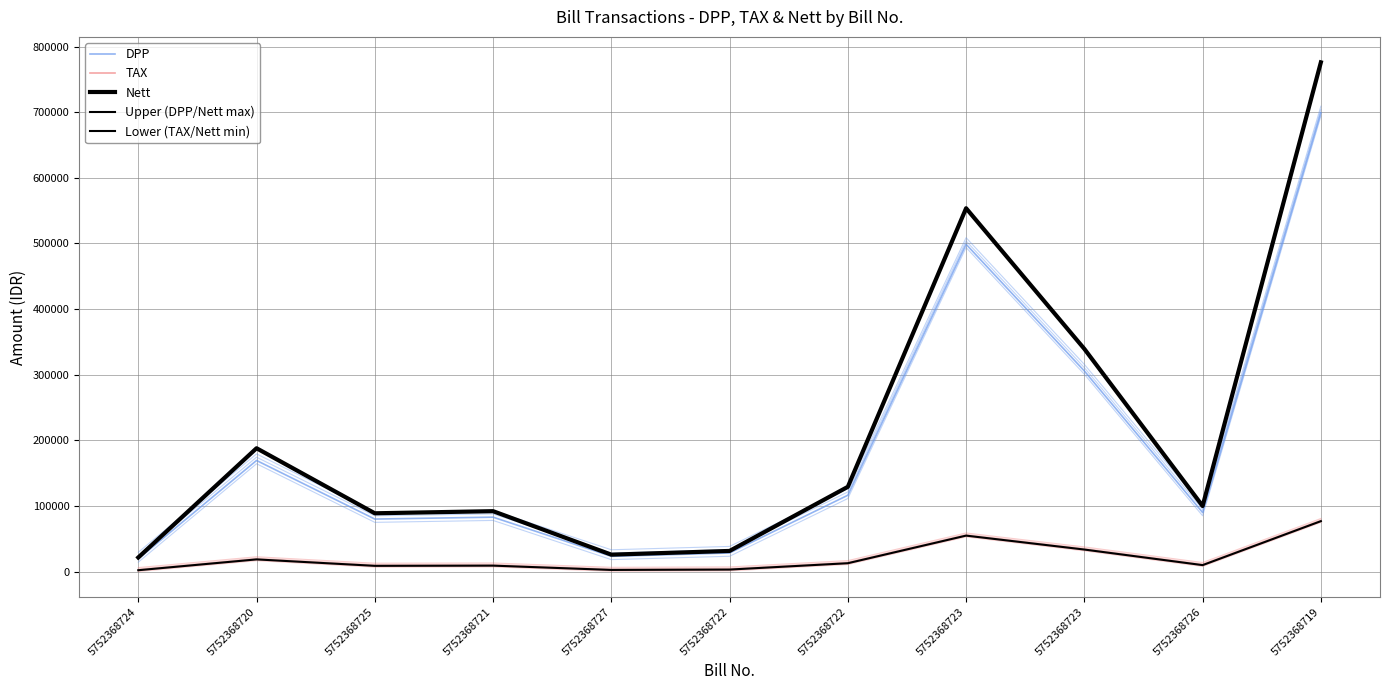

How many lines are shown in the chart?

5